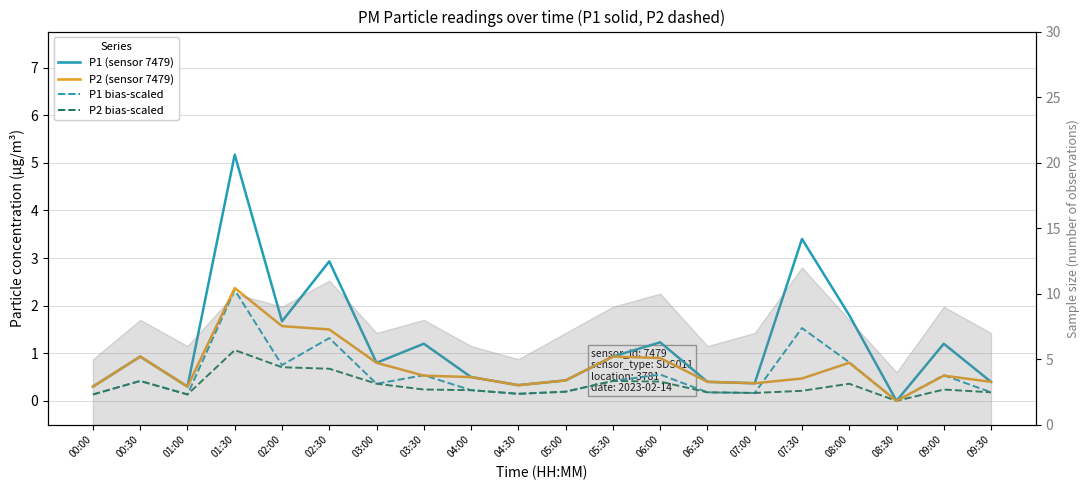

At which category does P2 (sensor 7479) reach its first local valley?

01:00